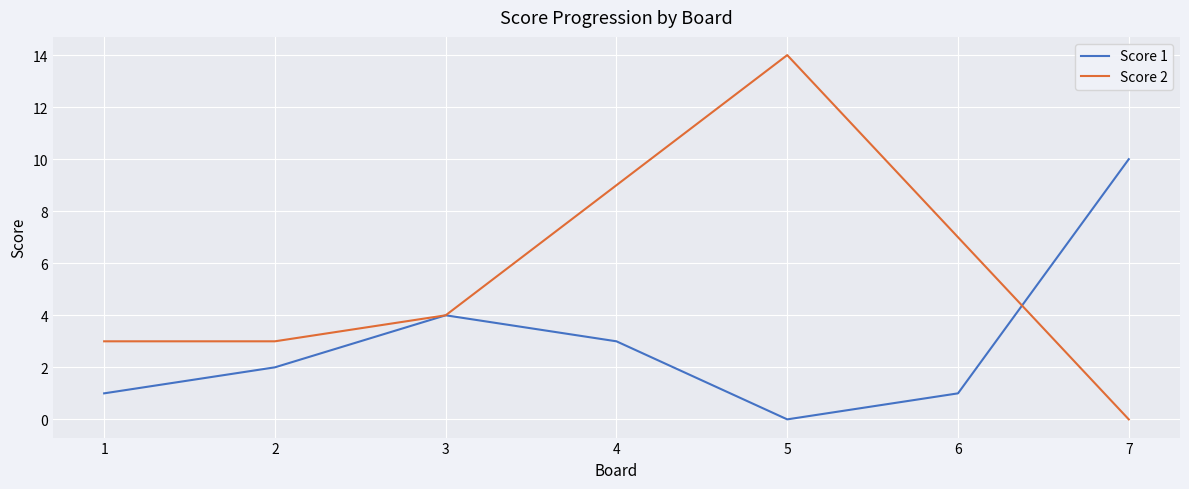

At 1, list the series in order from largest to smallest.

Score 2, Score 1